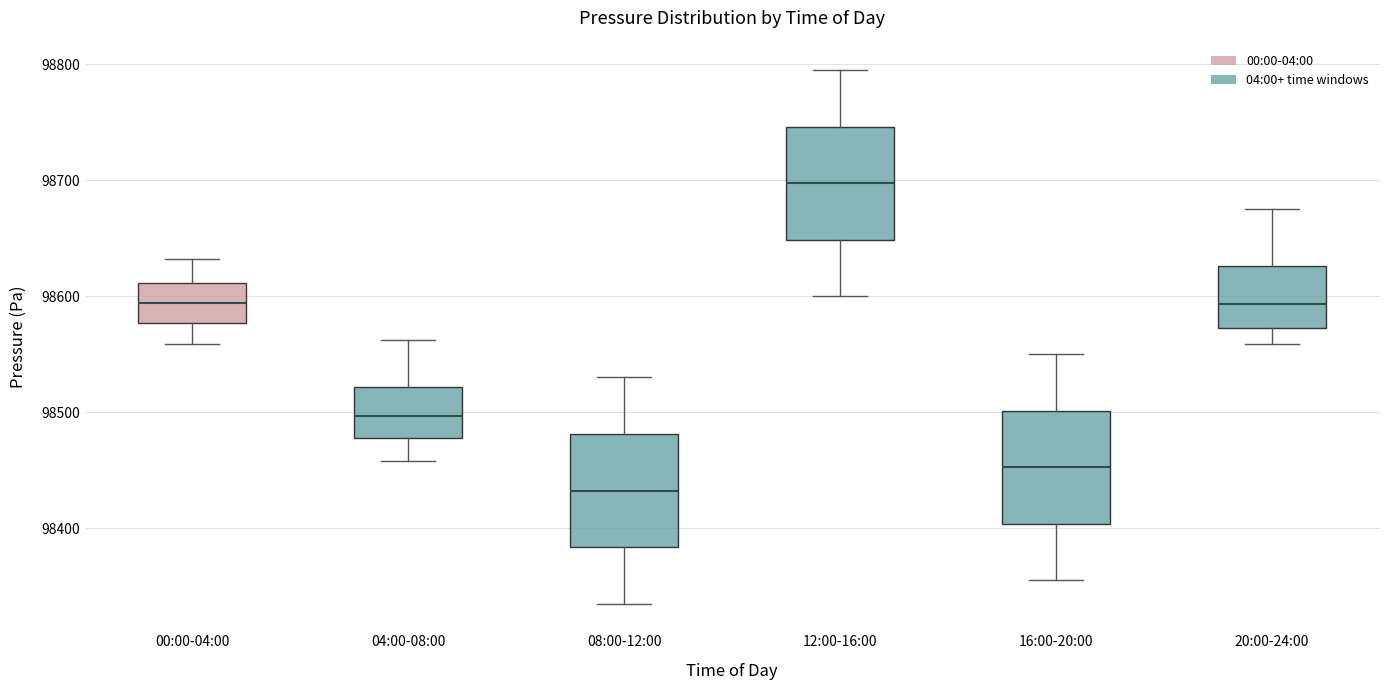

Reading left to right, read every box against the y-axis: the position of its median line, the range the box covers, and the ends of its whiskers. The values are not printed on the chart, so give them approximately, as read against the axis.

00:00-04:00: median 98590, box 98580 to 98610, whiskers 98560 to 98630
04:00-08:00: median 98500, box 98480 to 98520, whiskers 98460 to 98560
08:00-12:00: median 98430, box 98380 to 98480, whiskers 98340 to 98530
12:00-16:00: median 98700, box 98650 to 98750, whiskers 98600 to 98800
16:00-20:00: median 98450, box 98400 to 98500, whiskers 98360 to 98550
20:00-24:00: median 98590, box 98570 to 98630, whiskers 98560 to 98680